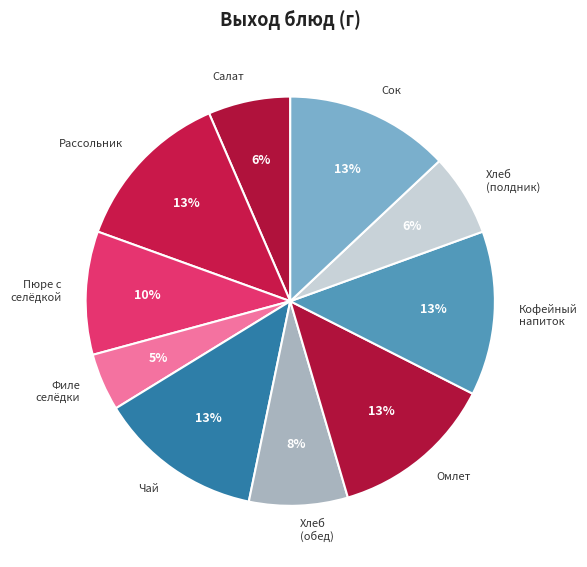

Which slice is the smallest?

Филе селёдки